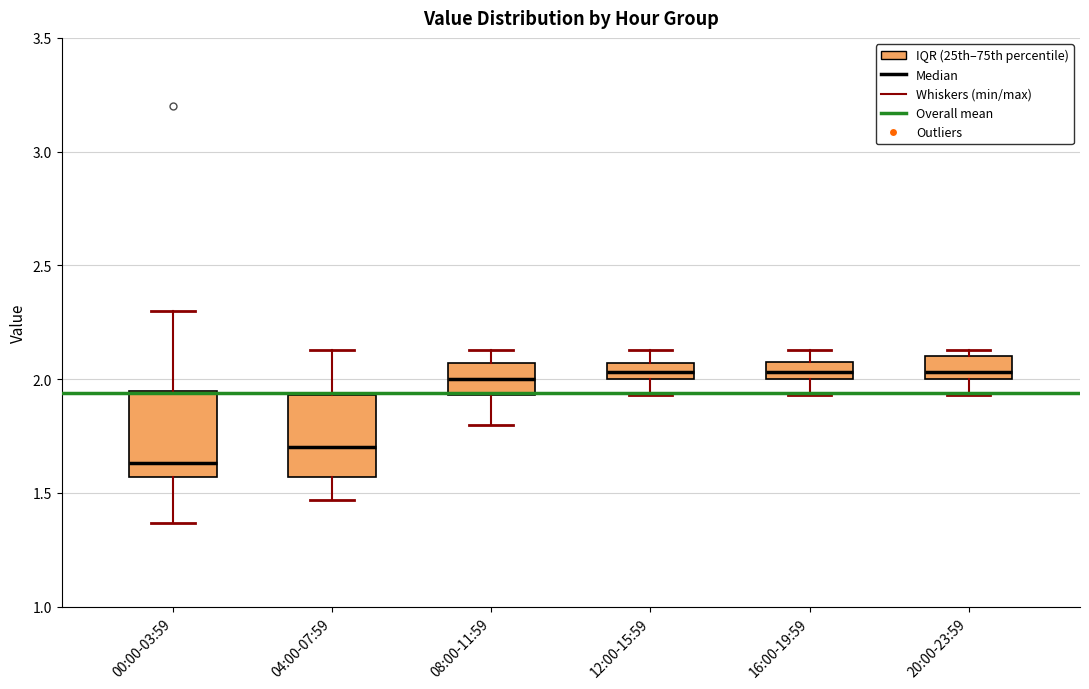

Where does the median line of the box for 00:00-03:59 sit on the y-axis? The values are not printed on the chart, so give them approximately, as read against the axis.

1.65